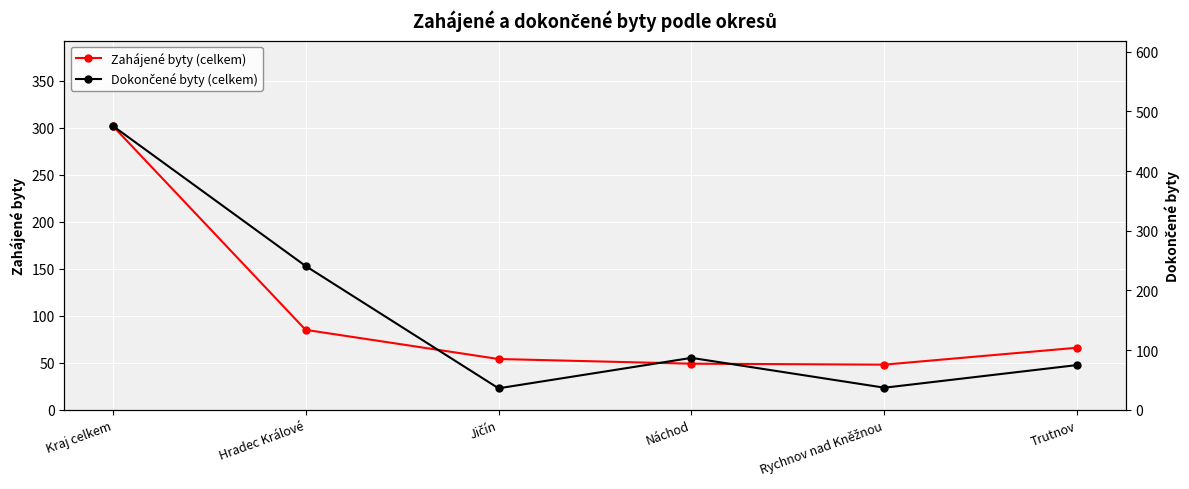

Which category has the highest value in the Zahájené byty (celkem) series?

Kraj celkem